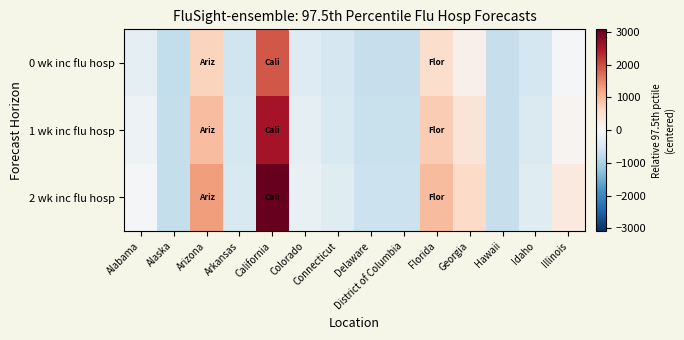

Between Alabama and Delaware, which series saw the biggest shift?

2 wk inc flu hosp